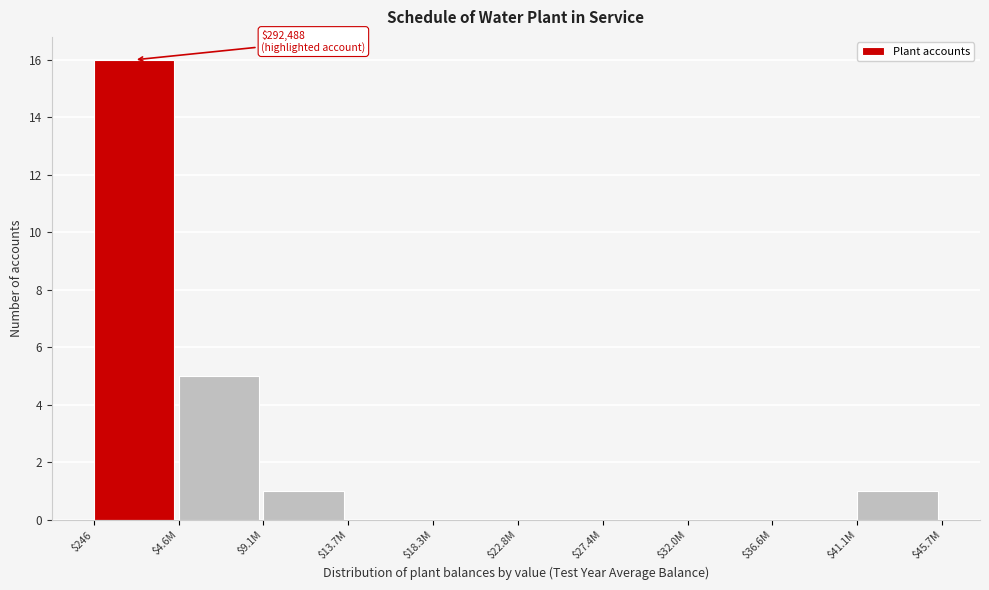

Where is the data nearest to the value 8?

$4.6M